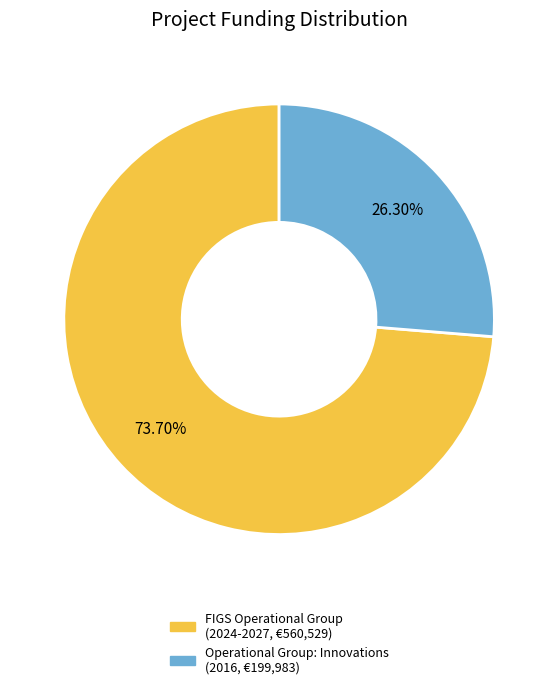

Is there any slice that represents more than half of the pie?

Yes